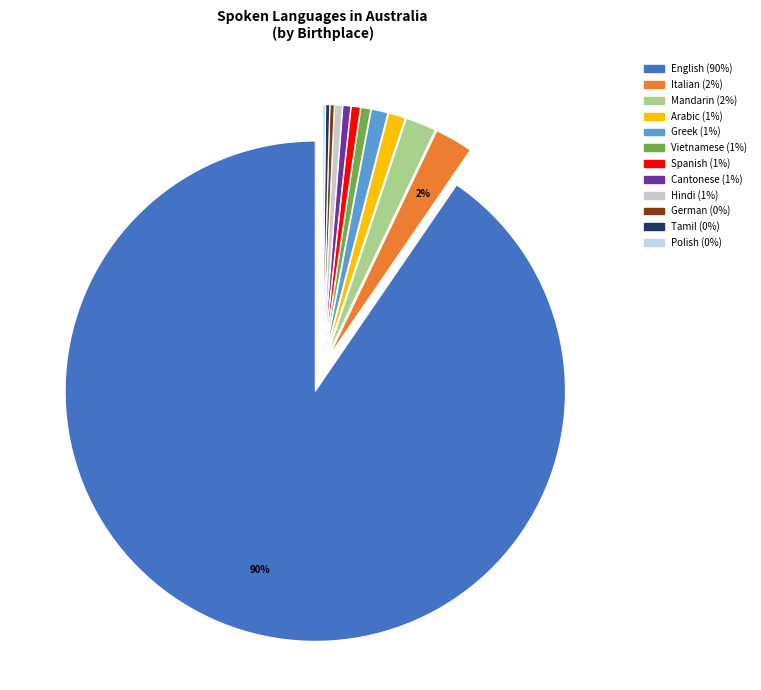

Is there a majority slice in this chart?

Yes